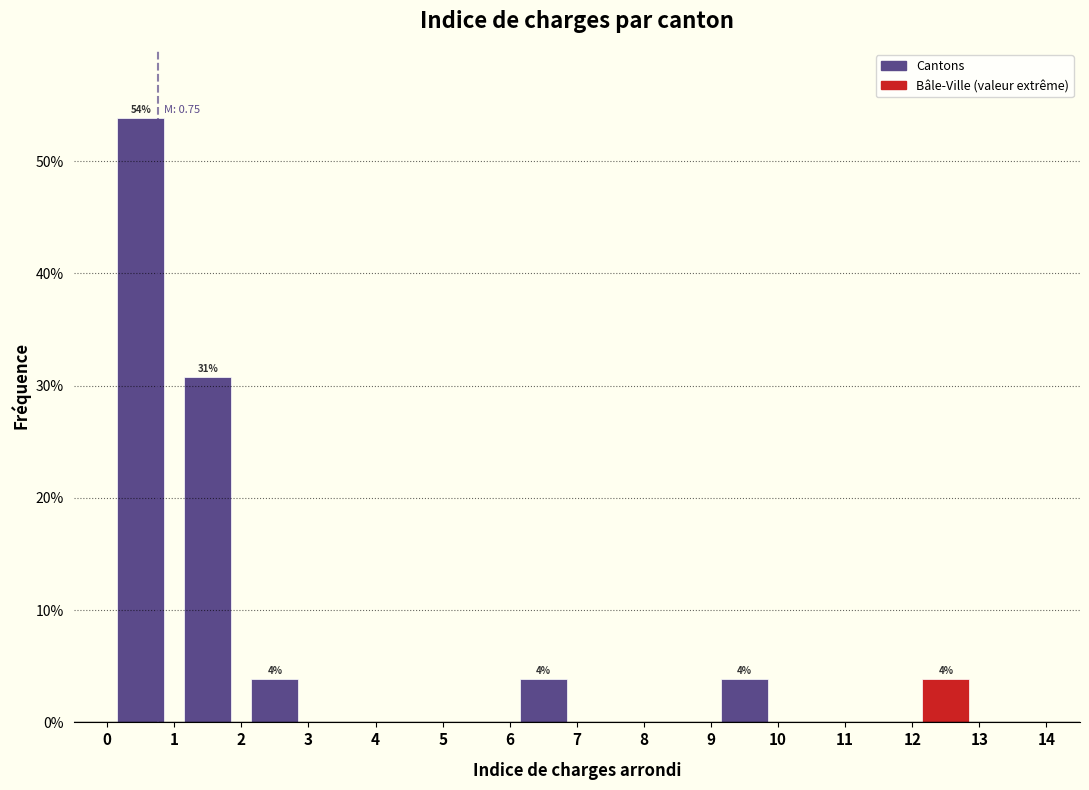

Over which range of the x-axis is the bar tallest?

0 to 1